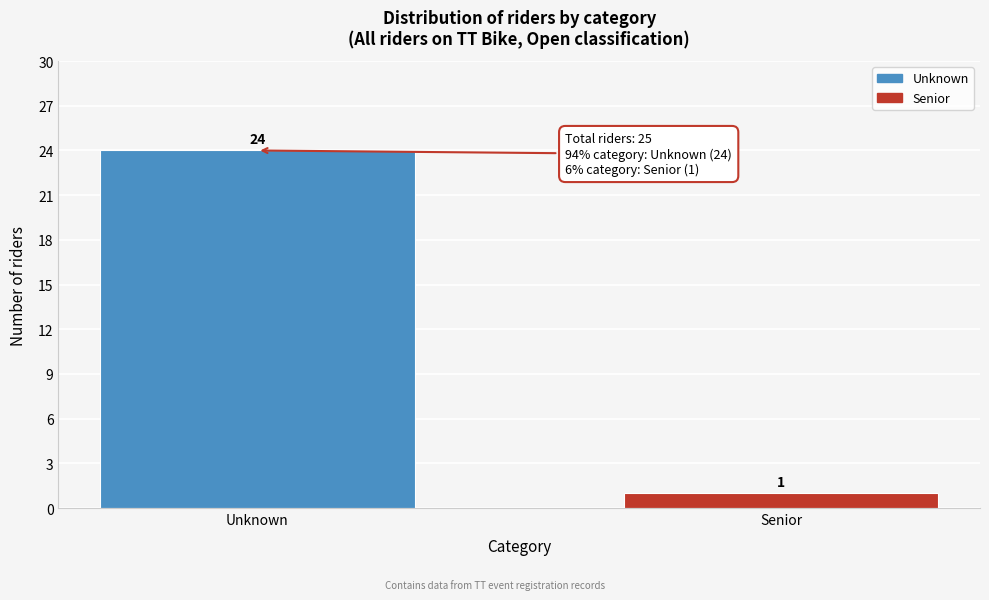

Reading right to left, transcribe all the data shown in this chart.

1	24